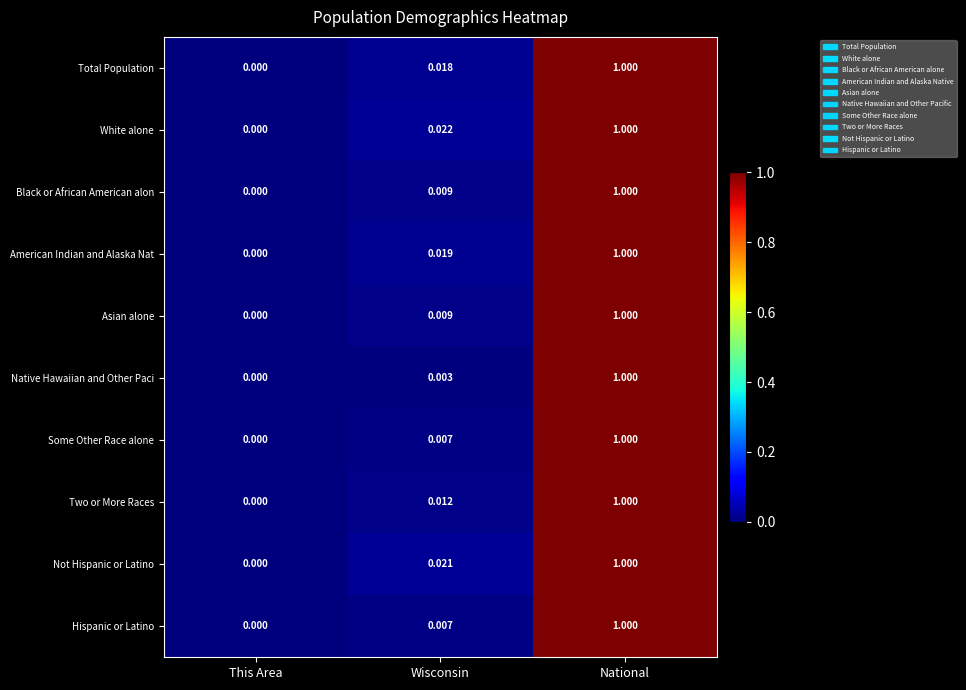

Between This Area and Wisconsin, which series saw the biggest shift?

White alone